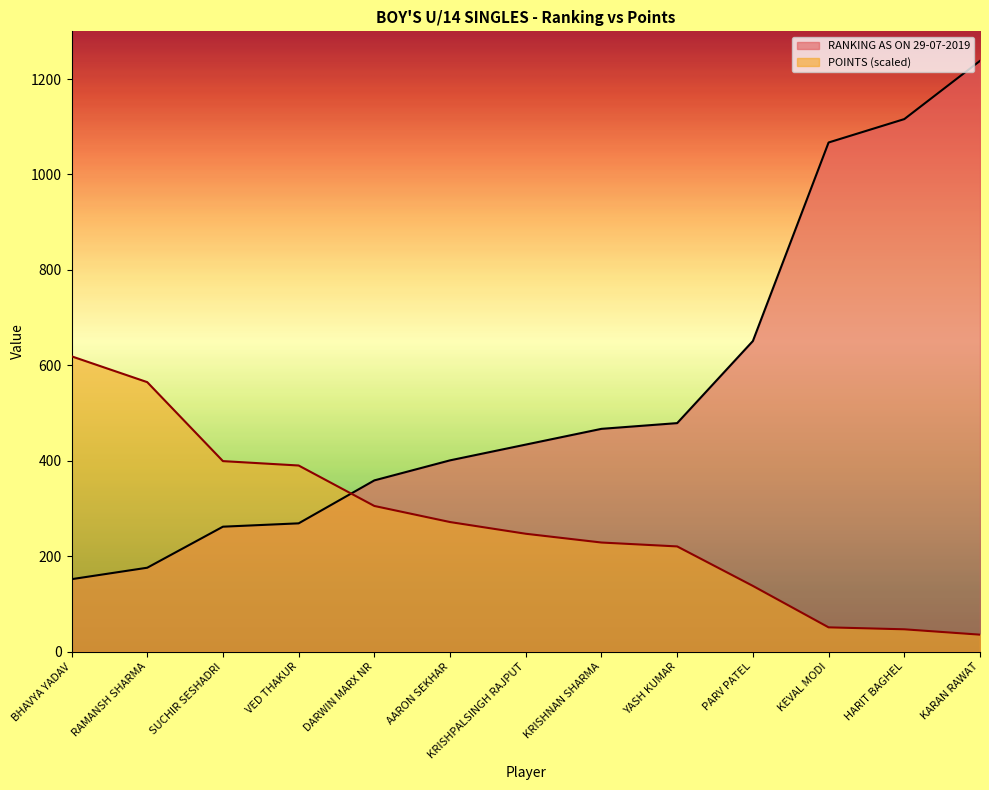

True or false: POINTS has more than 0 interior local peaks.

False